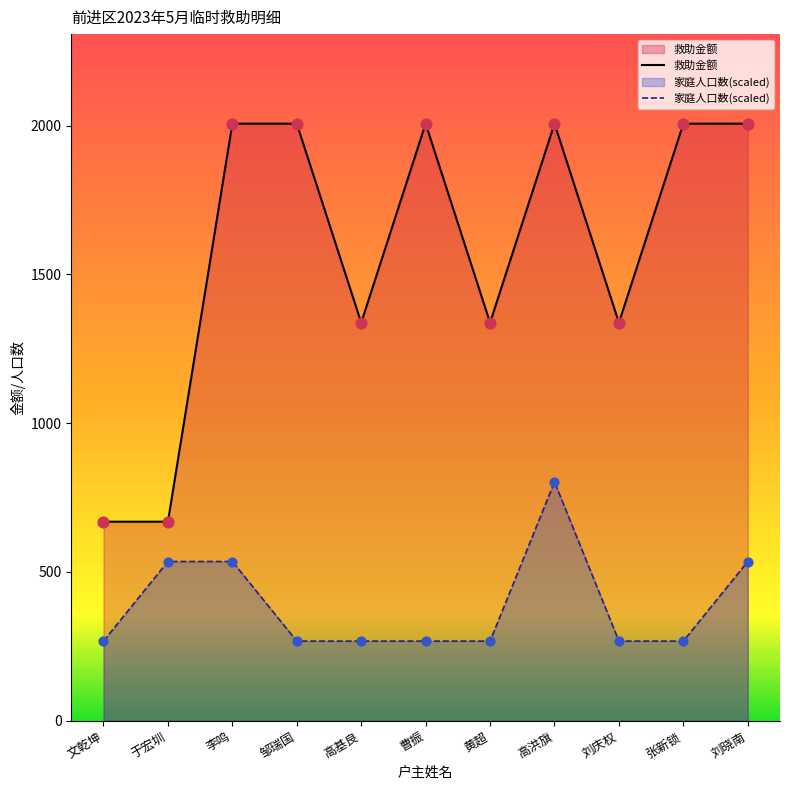

Is the value of 家庭人口数(scaled) at 邹瑞国 greater than the value of 救助金额 at 于宏圳?

No